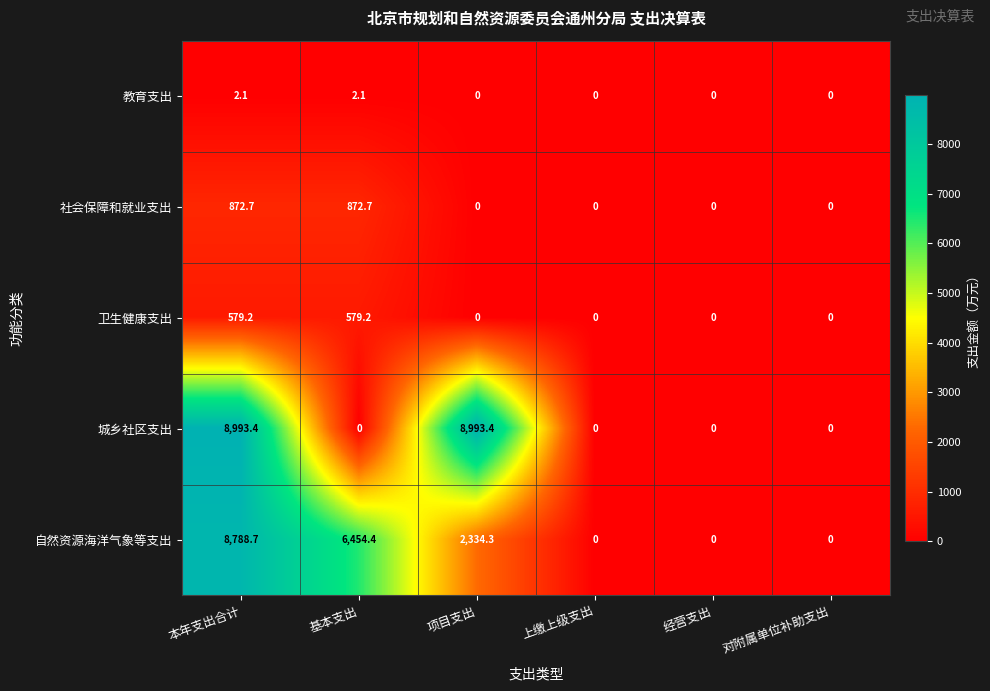

Is it true that 城乡社区支出 equals -5789.3 at 上缴上级支出?

False